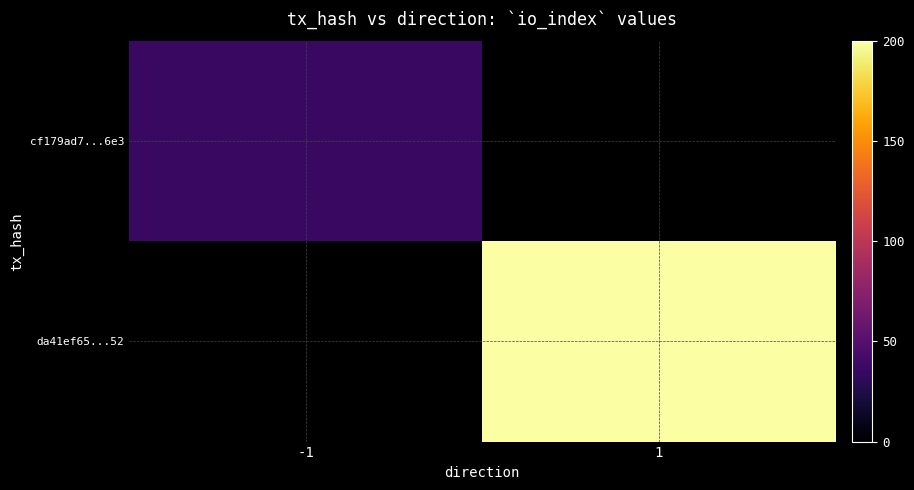

At how many categories does at least one series exceed 108?

1